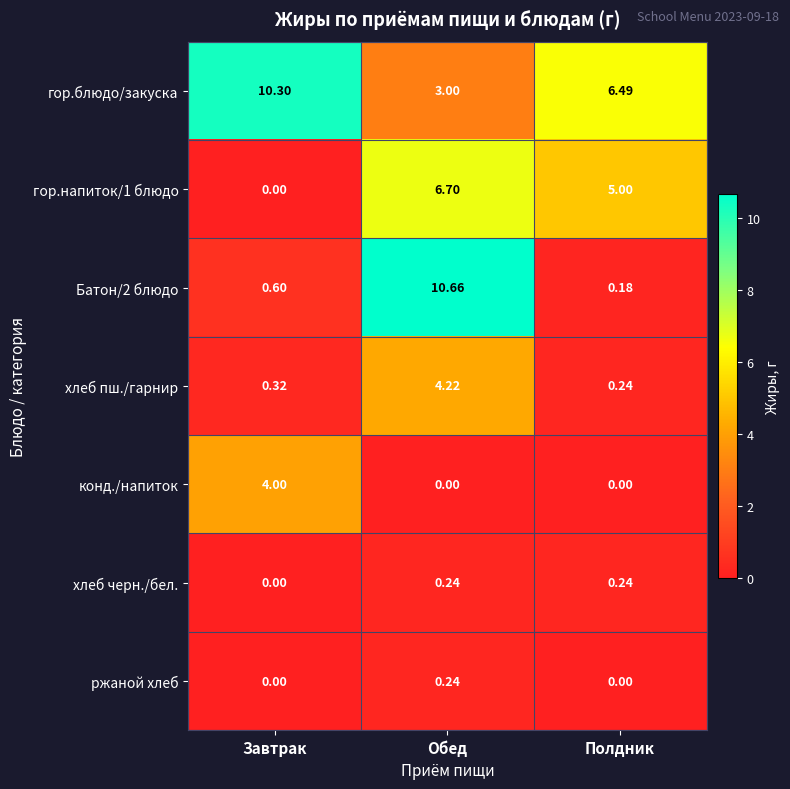

Which series has the largest total across all categories?

гор.блюдо/закуска